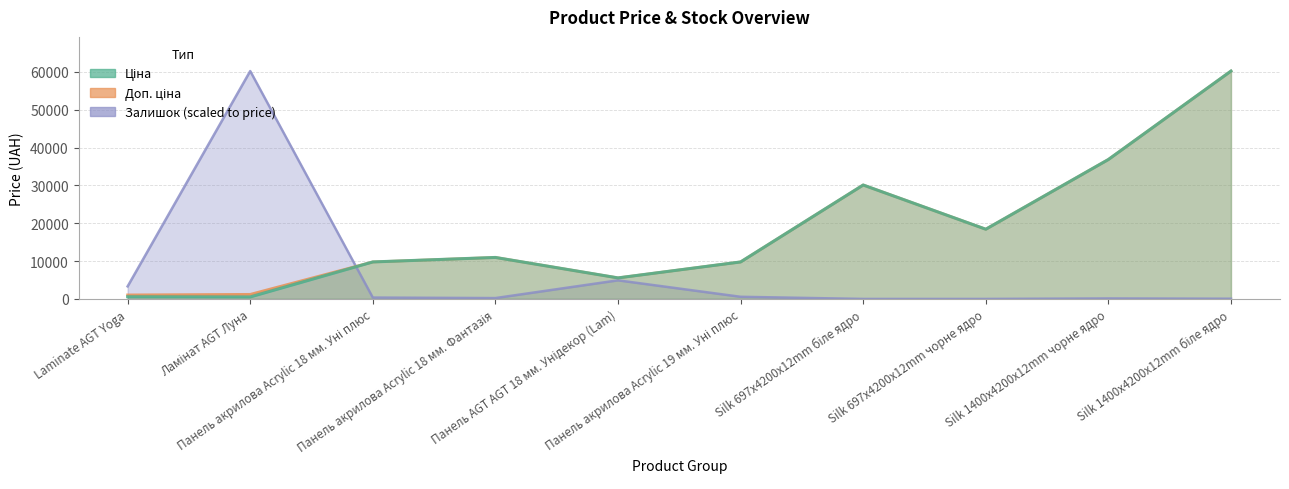

What is the sum of the Ціна values at Silk 1400x4200x12mm біле ядро and Silk 1400x4200x12mm чорне ядро?

97047.3